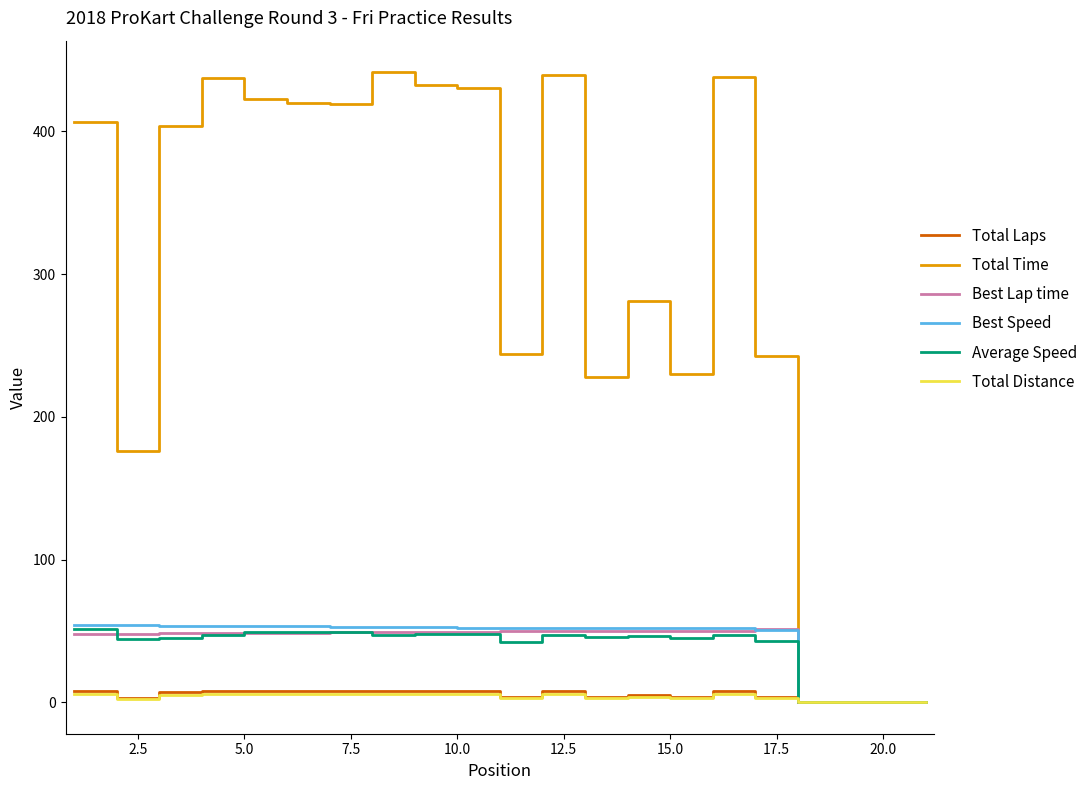

Which series has the largest total across all categories?

Total Time